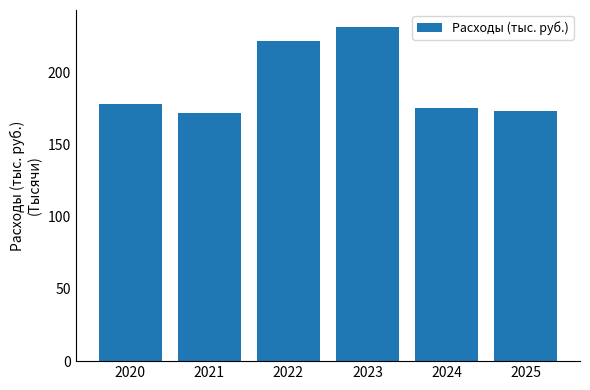

Are the bars horizontal?

No